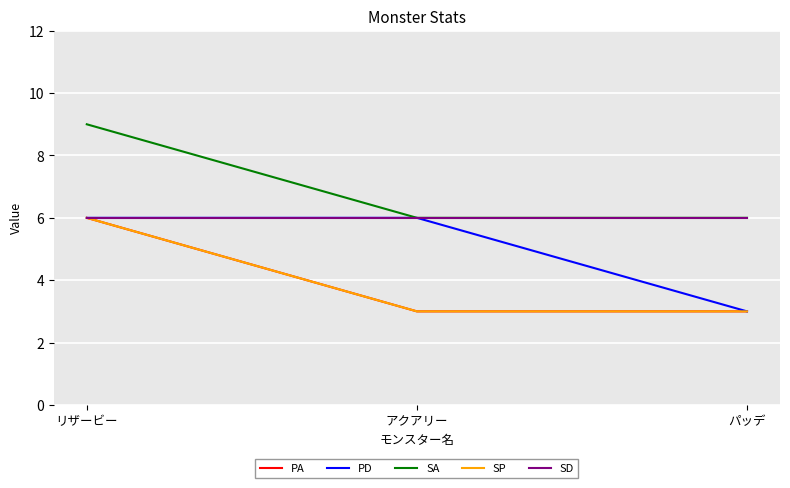

The SA series shows 2 at リザービー. True or false?

False